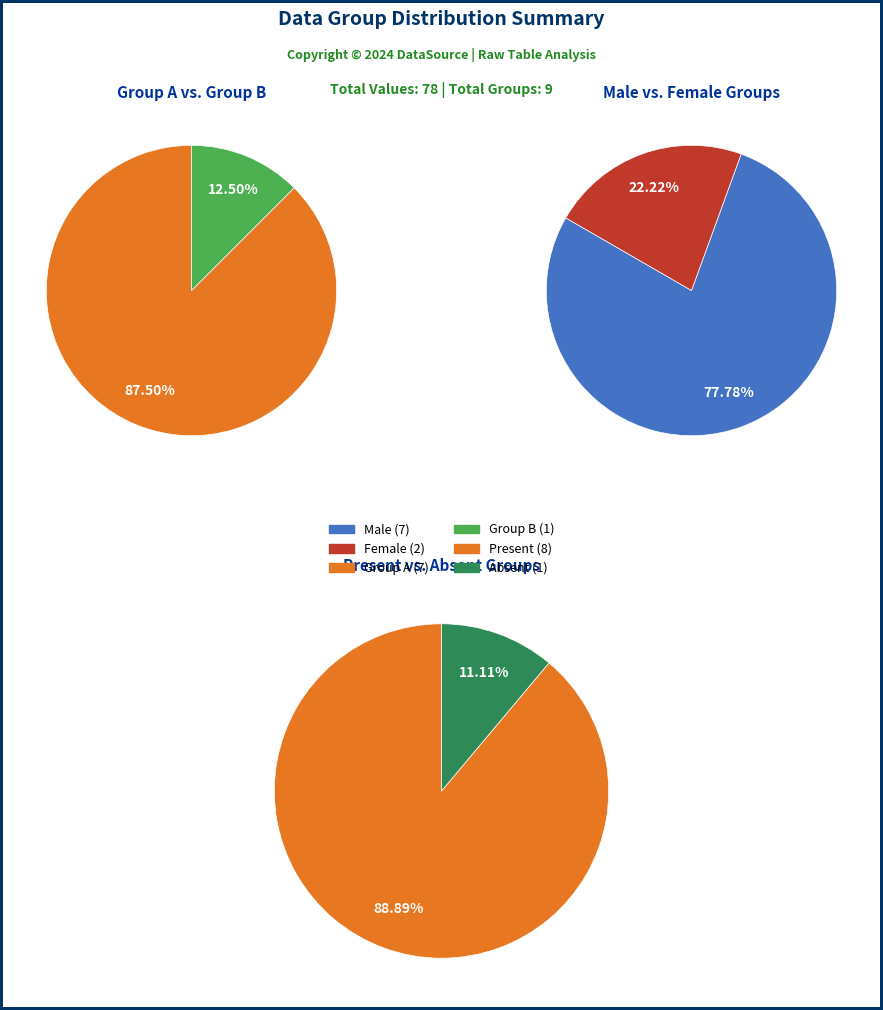

True or false: 1 accounts for 19% of the total.

False